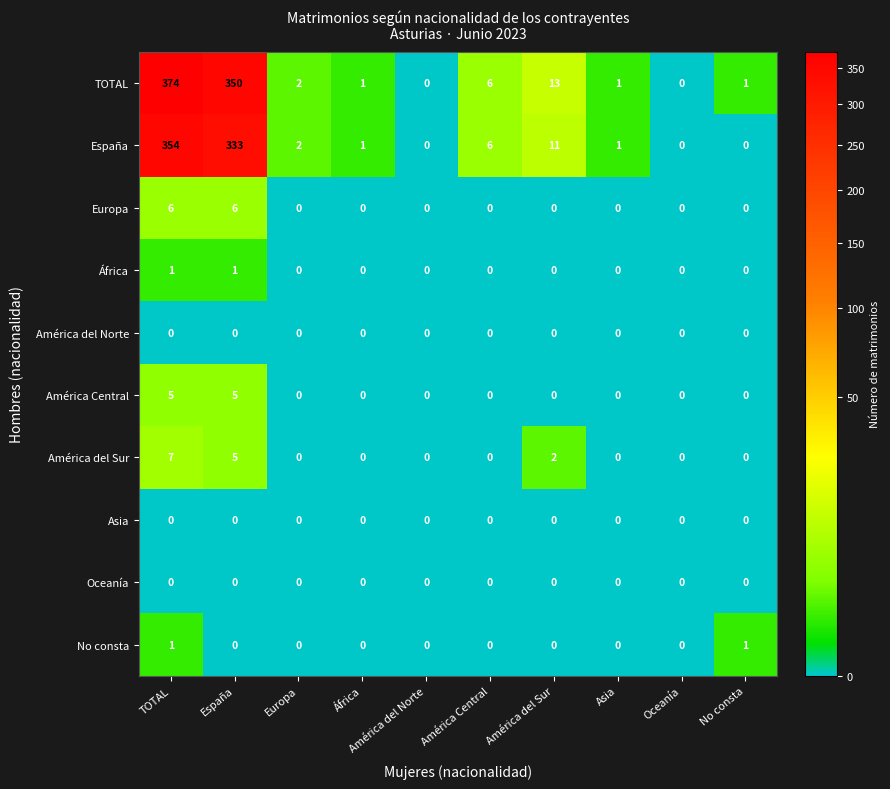

Which series has the widest spread of values?

TOTAL